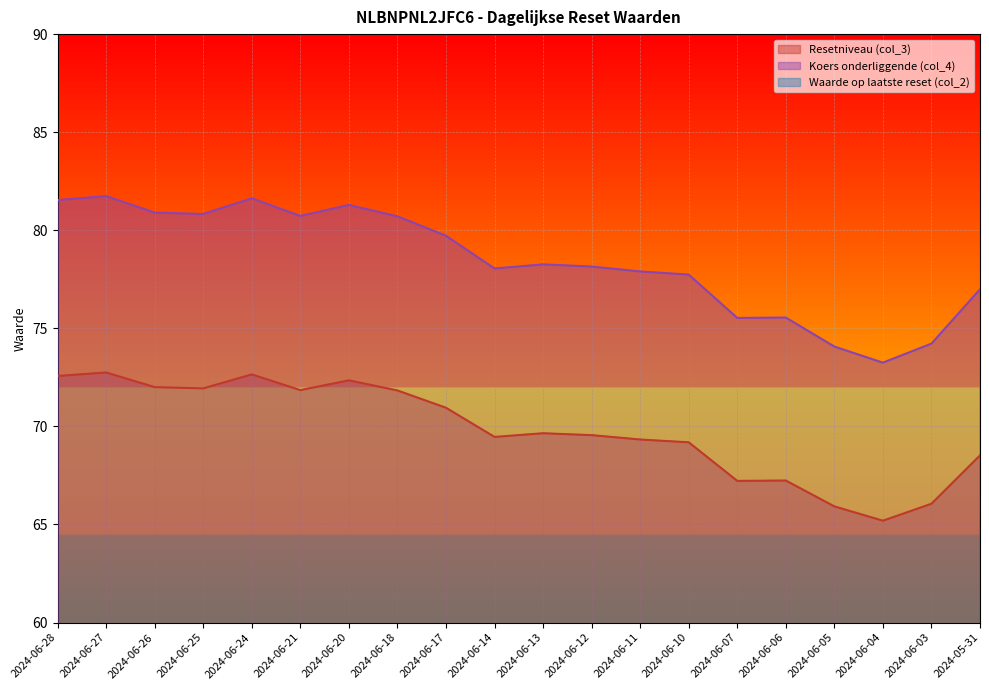

How many interior local valleys does the Koers onderliggende (col_4) series have?

5